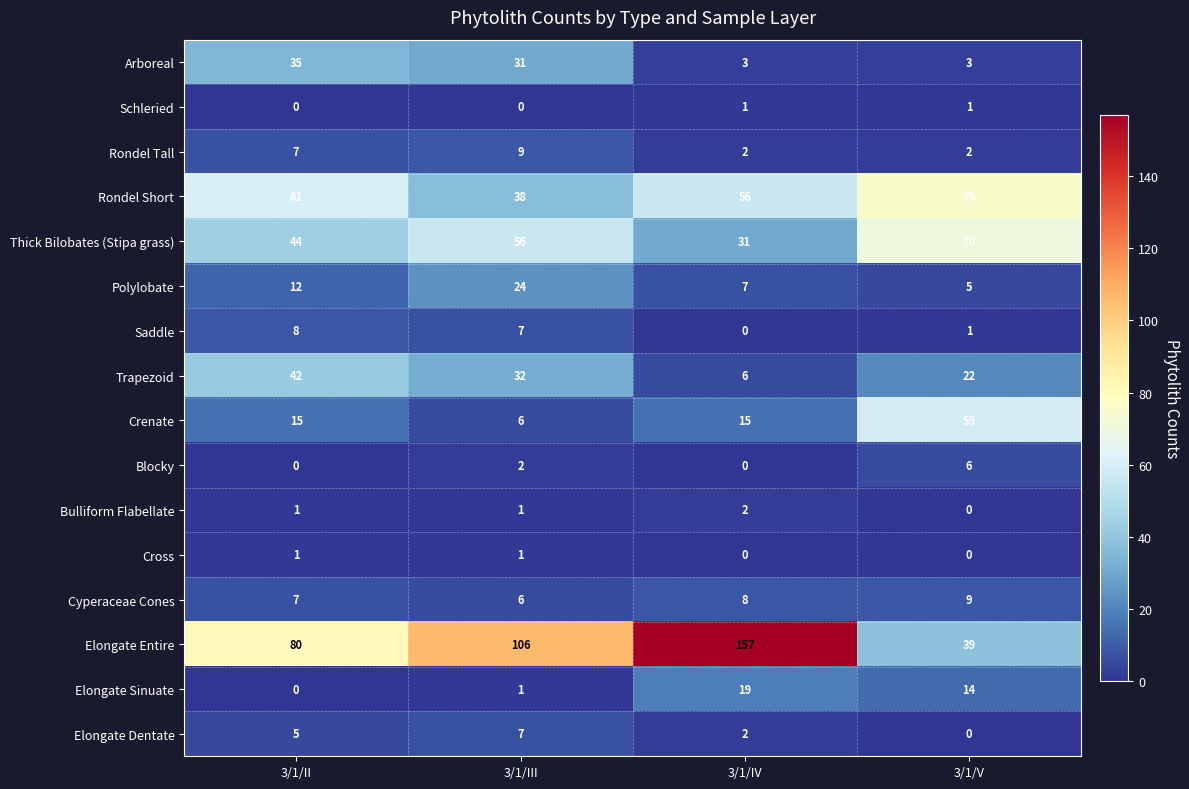

What is the difference between the highest and lowest values at 3/1/III?

106